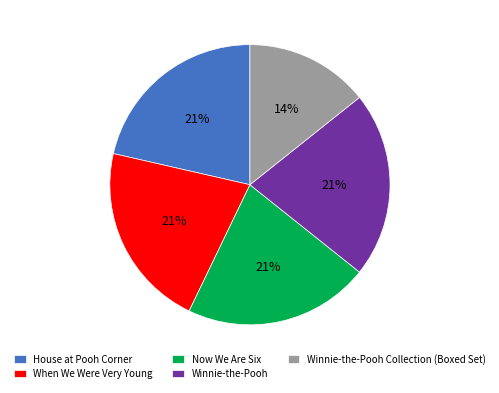

Does Winnie-the-Pooh represent more than half of the total?

No